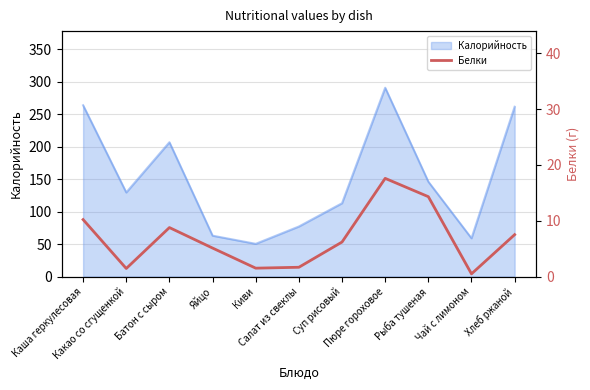

How many interior local peaks (higher than both neighbors) does the data have?

2